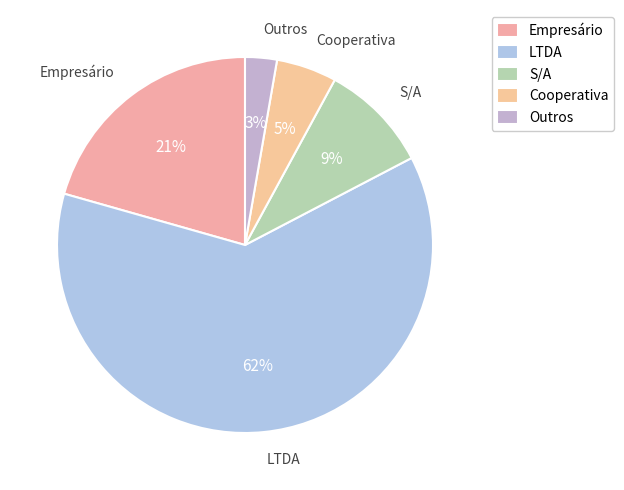

How many slices are in this pie chart?

5